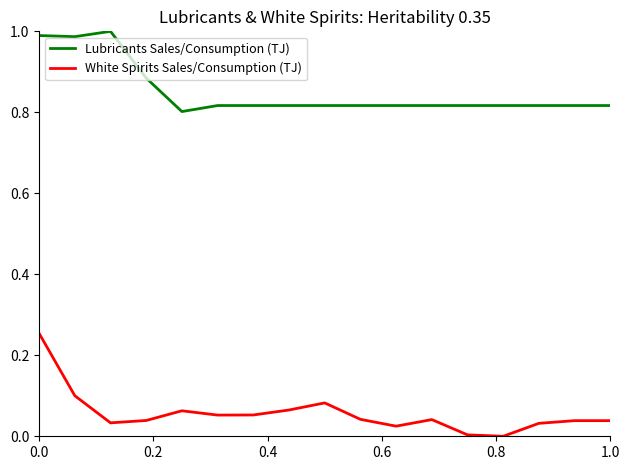

True or false: White Spirits Sales/Consumption (TJ) and Lubricants Sales/Consumption (TJ) cross at least once.

False